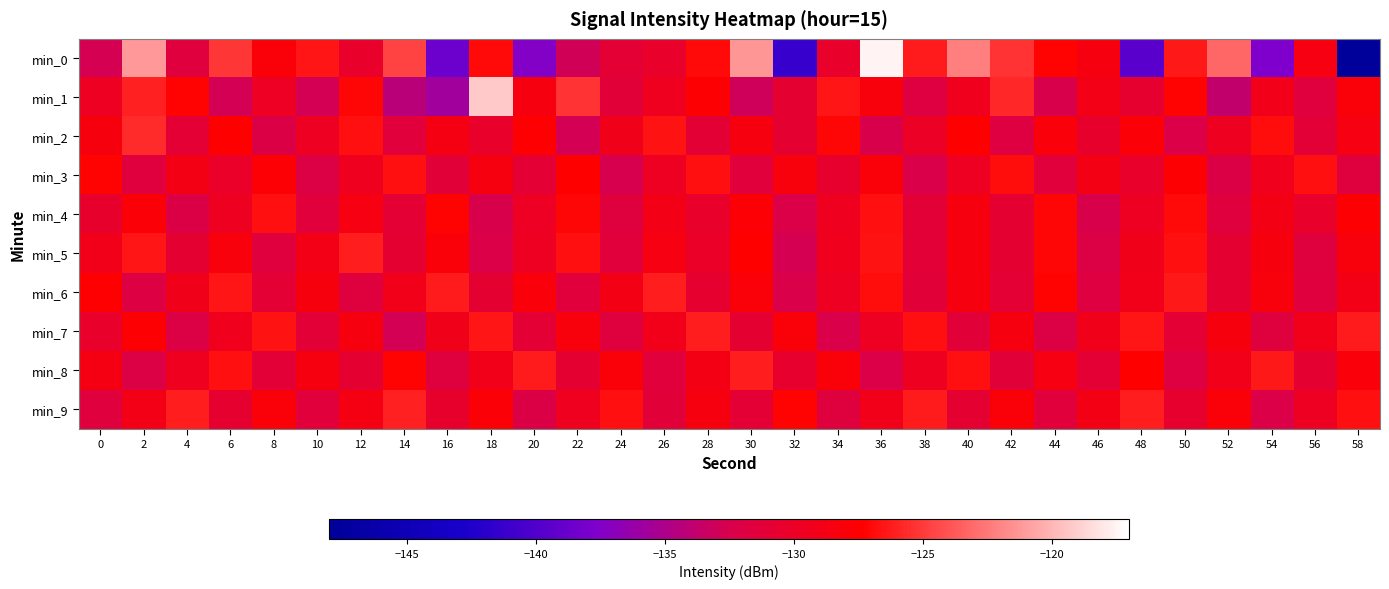

Which series has the largest range (max minus min)?

min_0